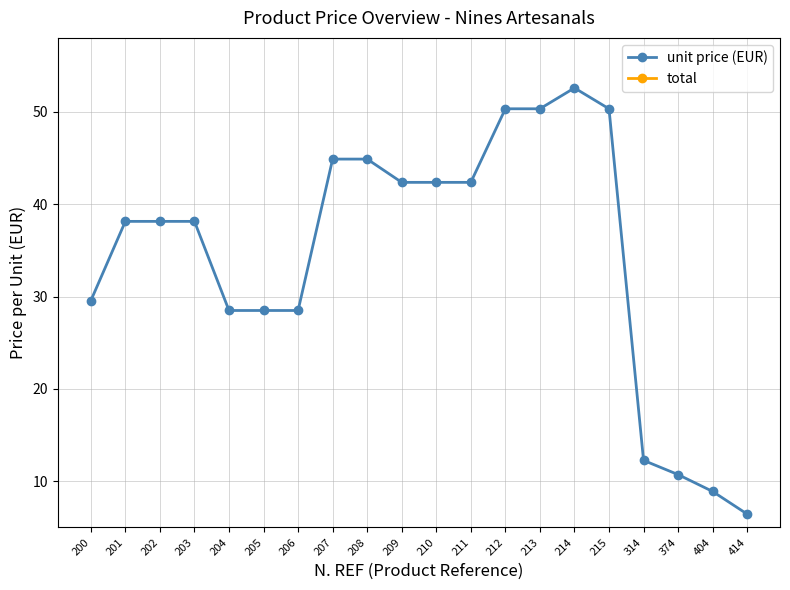

The value of unit price (EUR) at 215 is 33.1. True or false?

False